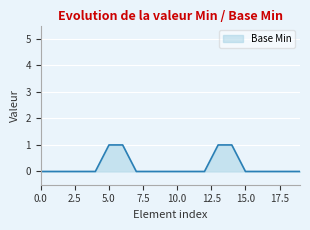

Does the chart display data point markers on the line(s)?

No